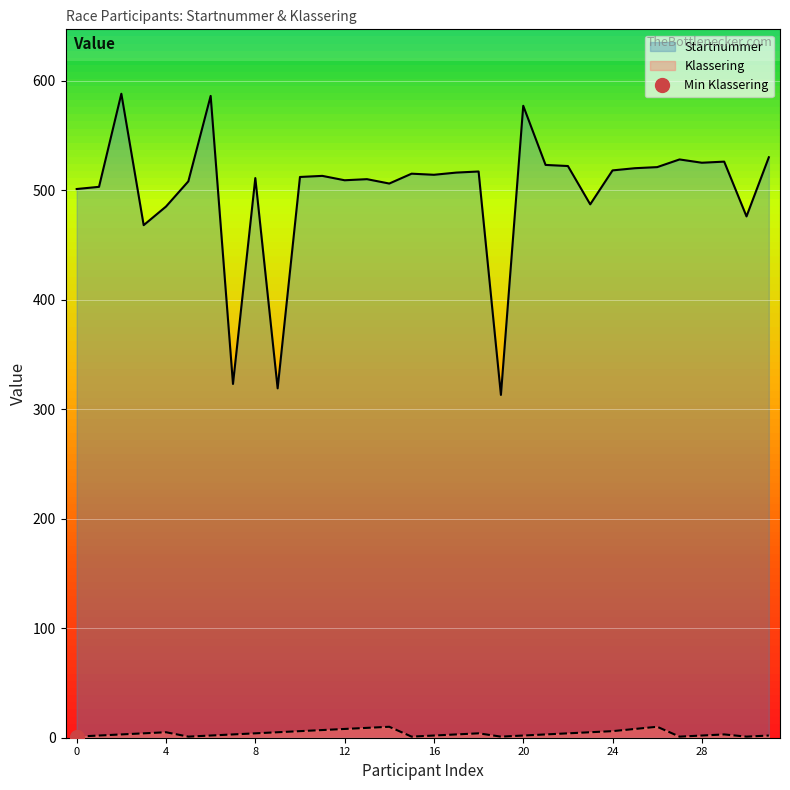

True or false: Klassering has a value of 1 at 12/10/1972.

False